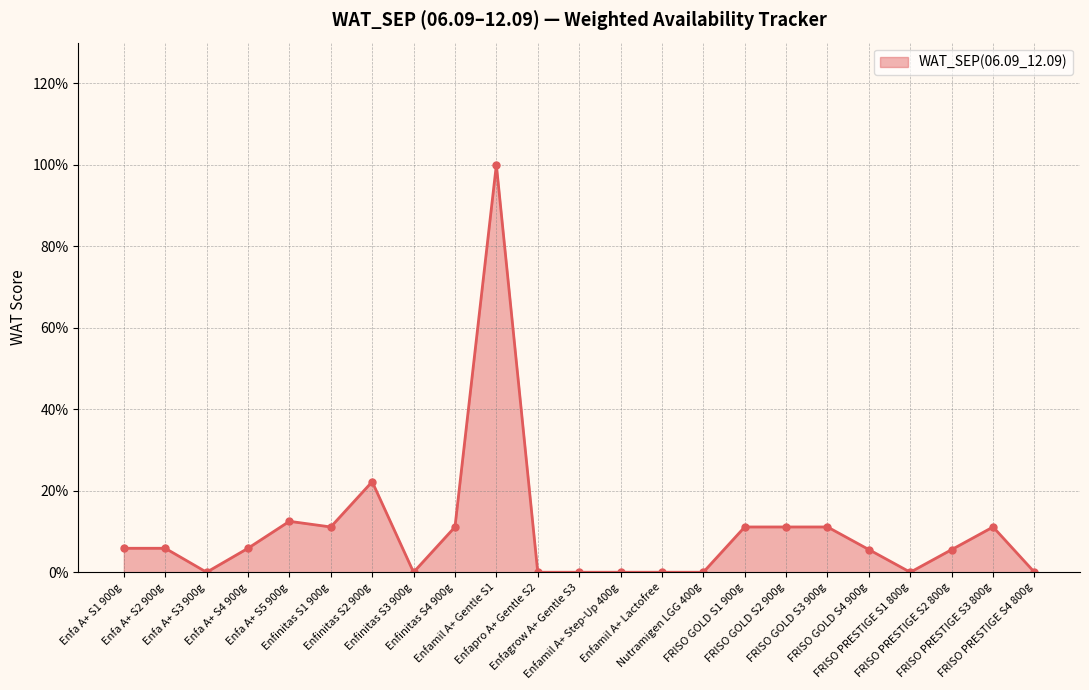

Does the chart have visible grid lines?

Yes